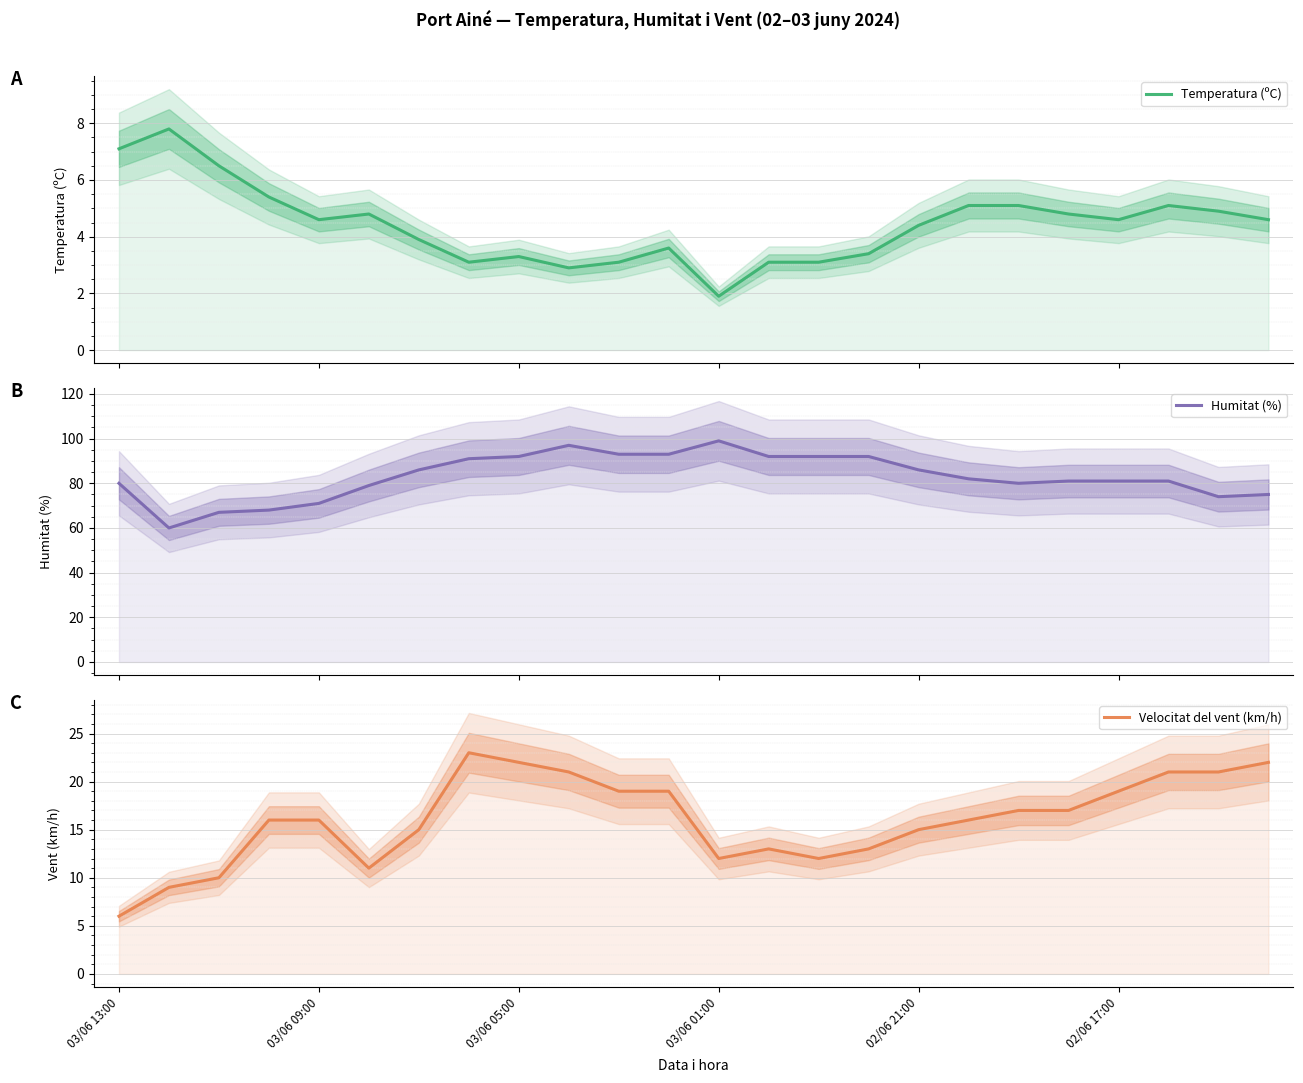

What is the total value across all series at 02/06 17:00?

104.6